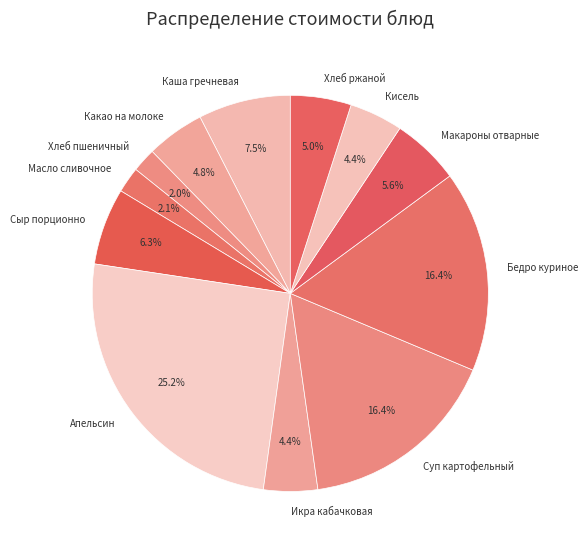

To the nearest percent, what is the difference between the Сыр порционно and Кисель slice percentages?

2%